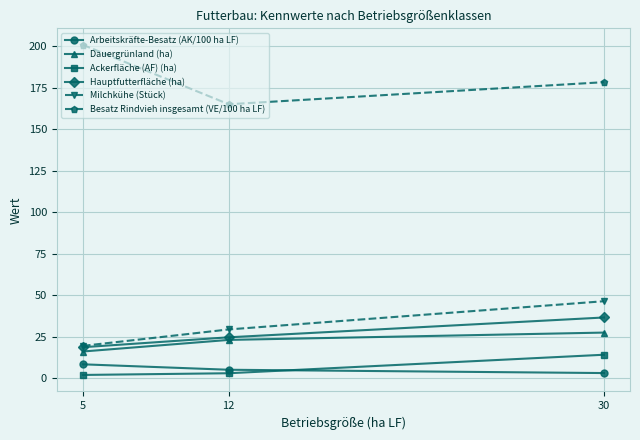

At which label does Milchkühe (Stück) reach its peak?

30